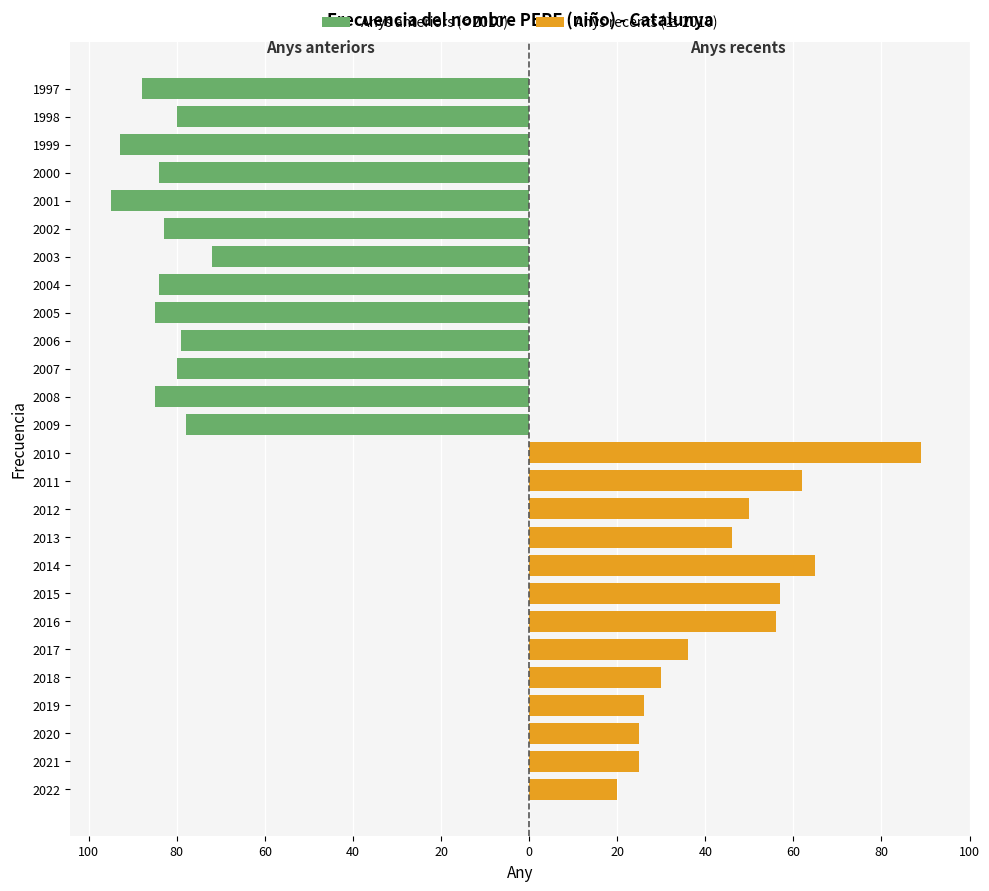

How many positive values does the Anys recents (≥ 2010) series have?

13